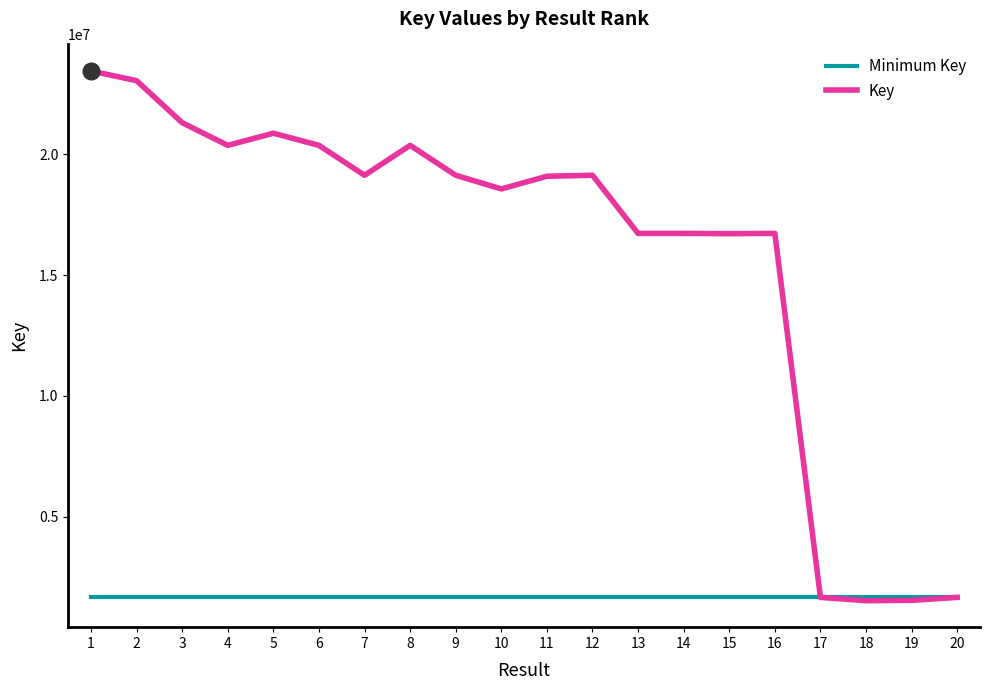

What is the lowest value of the Key series?

1530511